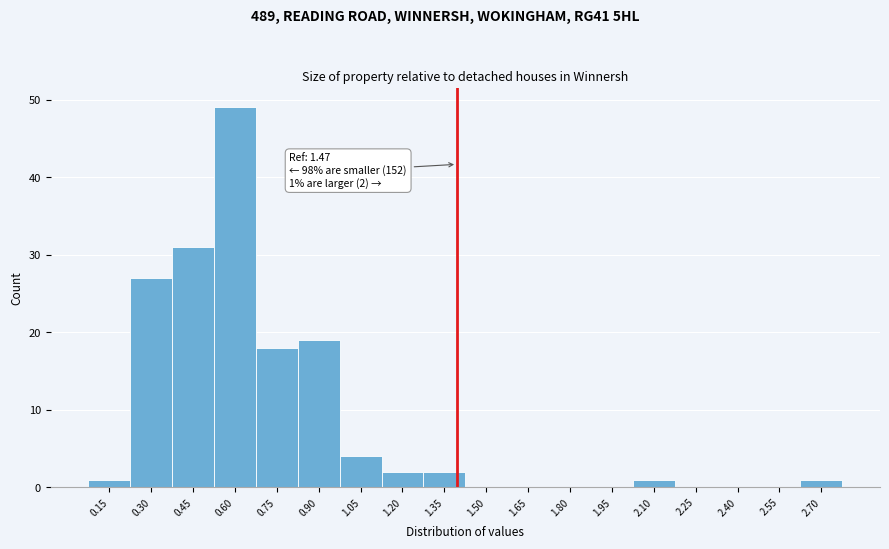

Reading left to right, list all the values displayed in this chart.

0.15=1	0.30=27	0.45=31	0.60=49	0.75=18	0.90=19	1.05=4	1.20=2	1.35=2	1.50=0	1.65=0	1.80=0	1.95=0	2.10=1	2.25=0	2.40=0	2.55=0	2.70=1